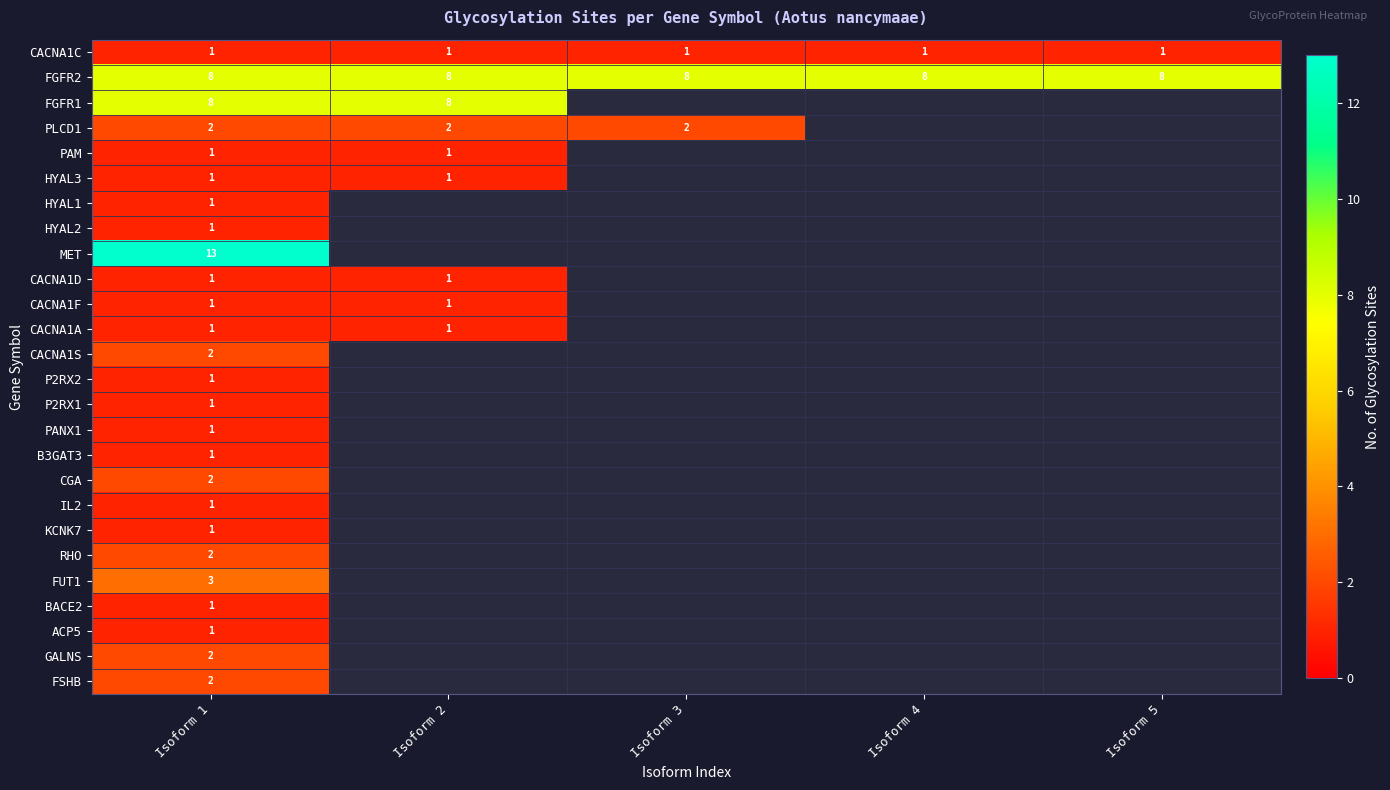

What is the spread (max minus min) of values at Isoform 1?

12